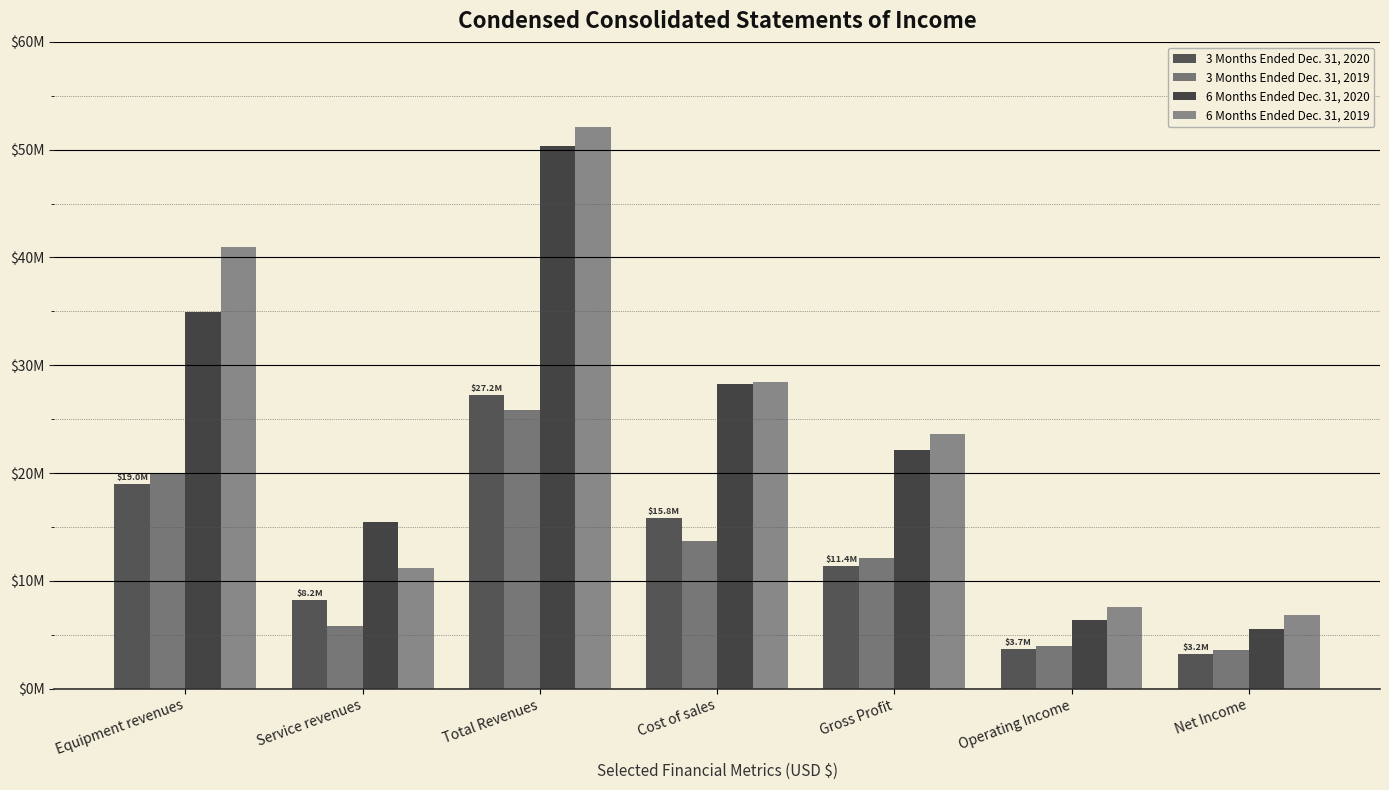

Does the chart contain stacked bars?

No